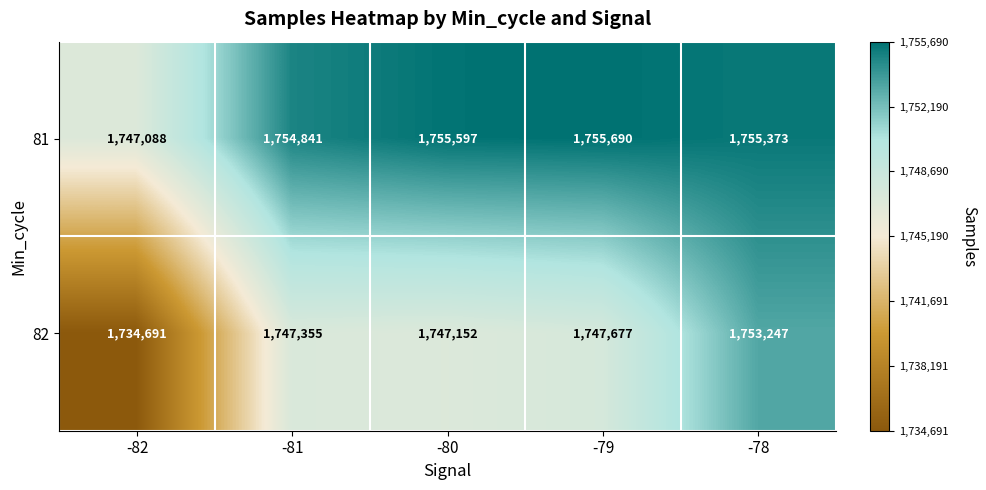

Which label corresponds to the largest value in the chart?

-79